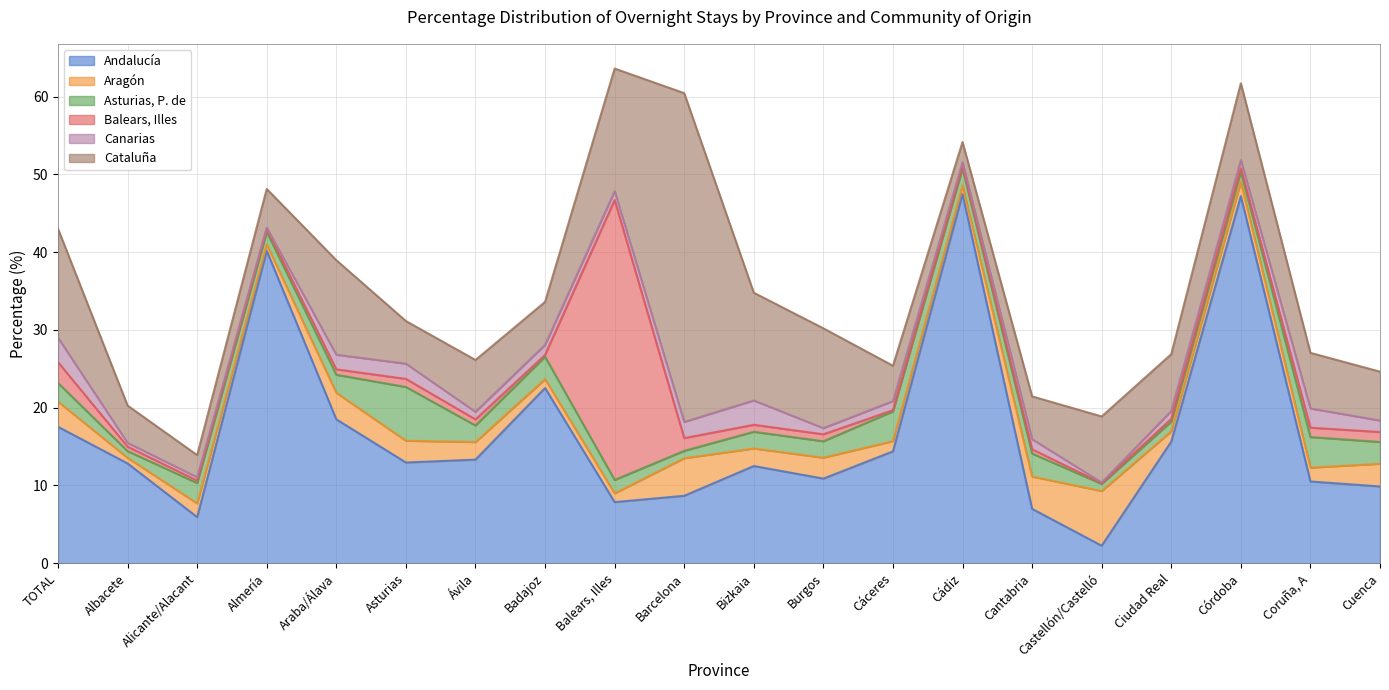

Reading right to left, list all the values displayed in this chart.

Andalucía: Cuenca=9.9	Coruña, A=10.5	Córdoba=47.2	Ciudad Real=15.6	Castellón/Castelló=2.2	Cantabria=7.0	Cádiz=47.5	Cáceres=14.4	Burgos=10.9	Bizkaia=12.5	Barcelona=8.7	Balears, Illes=7.9	Badajoz=22.5	Ávila=13.3	Asturias=12.9	Araba/Álava=18.5	Almería=40.2	Alicante/Alacant=5.9	Albacete=12.8	TOTAL=17.5
Aragón: Cuenca=2.9	Coruña, A=1.8	Córdoba=1.8	Ciudad Real=1.3	Castellón/Castelló=7.0	Cantabria=4.2	Cádiz=1.1	Cáceres=1.3	Burgos=2.7	Bizkaia=2.2	Barcelona=4.8	Balears, Illes=1.1	Badajoz=1.1	Ávila=2.3	Asturias=2.8	Araba/Álava=3.4	Almería=0.8	Alicante/Alacant=1.8	Albacete=0.7	TOTAL=3.2
Asturias, P. de: Cuenca=2.8	Coruña, A=3.9	Córdoba=1.3	Ciudad Real=1.2	Castellón/Castelló=0.9	Cantabria=3.0	Cádiz=2.2	Cáceres=3.8	Burgos=2.1	Bizkaia=2.1	Barcelona=0.9	Balears, Illes=1.7	Badajoz=2.9	Ávila=2.1	Asturias=6.9	Araba/Álava=2.3	Almería=1.6	Alicante/Alacant=2.6	Albacete=0.9	TOTAL=2.4
Balears, Illes: Cuenca=1.3	Coruña, A=1.2	Córdoba=0.4	Ciudad Real=0.4	Castellón/Castelló=0.1	Cantabria=0.6	Cádiz=0.3	Cáceres=0.2	Burgos=0.9	Bizkaia=0.9	Barcelona=1.6	Balears, Illes=36.0	Badajoz=0.2	Ávila=0.8	Asturias=1.0	Araba/Álava=0.7	Almería=0.4	Alicante/Alacant=0.3	Albacete=0.6	TOTAL=2.7
Canarias: Cuenca=1.5	Coruña, A=2.5	Córdoba=1.1	Ciudad Real=1.0	Castellón/Castelló=0.1	Cantabria=1.3	Cádiz=0.5	Cáceres=1.2	Burgos=0.8	Bizkaia=3.1	Barcelona=2.1	Balears, Illes=1.1	Badajoz=1.3	Ávila=1.0	Asturias=2.0	Araba/Álava=1.9	Almería=0.2	Alicante/Alacant=0.4	Albacete=0.5	TOTAL=3.2
Cataluña: Cuenca=6.3	Coruña, A=7.2	Córdoba=9.9	Ciudad Real=7.3	Castellón/Castelló=8.5	Cantabria=5.5	Cádiz=2.6	Cáceres=4.5	Burgos=12.8	Bizkaia=13.8	Barcelona=42.3	Balears, Illes=15.8	Badajoz=5.5	Ávila=6.7	Asturias=5.5	Araba/Álava=12.2	Almería=5.0	Alicante/Alacant=2.8	Albacete=4.8	TOTAL=14.0